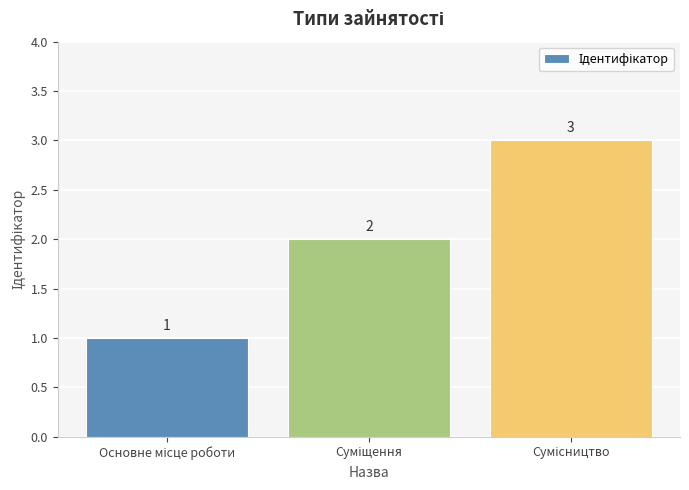

What is the value of the 3rd bar from the left?

3